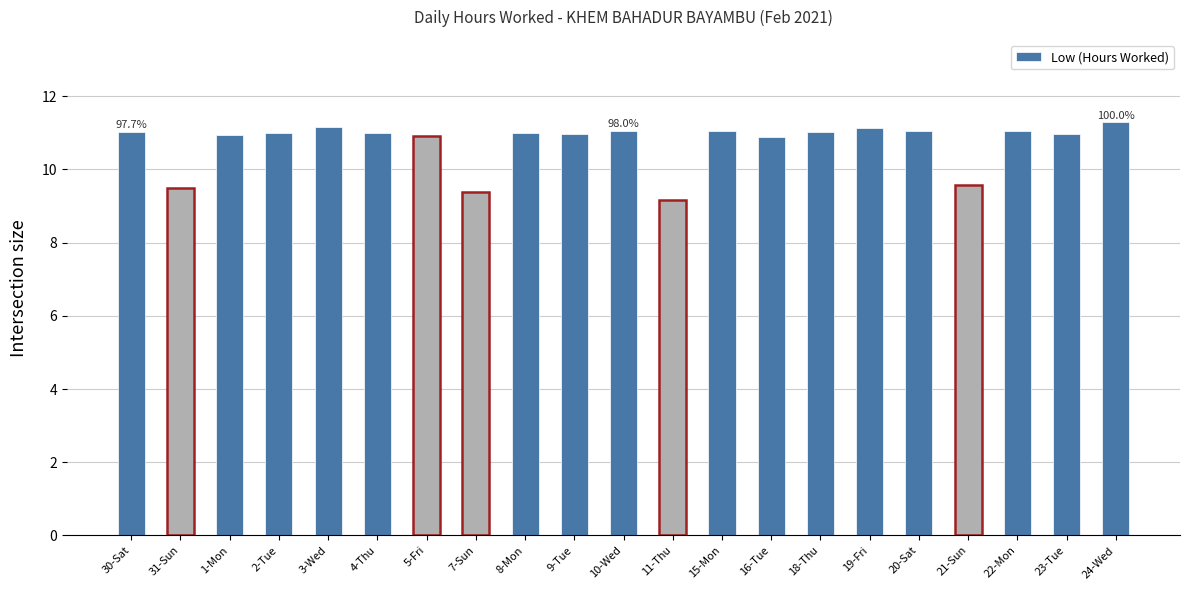

What is the change in value from 5-Fri to 9-Tue?

+0.1